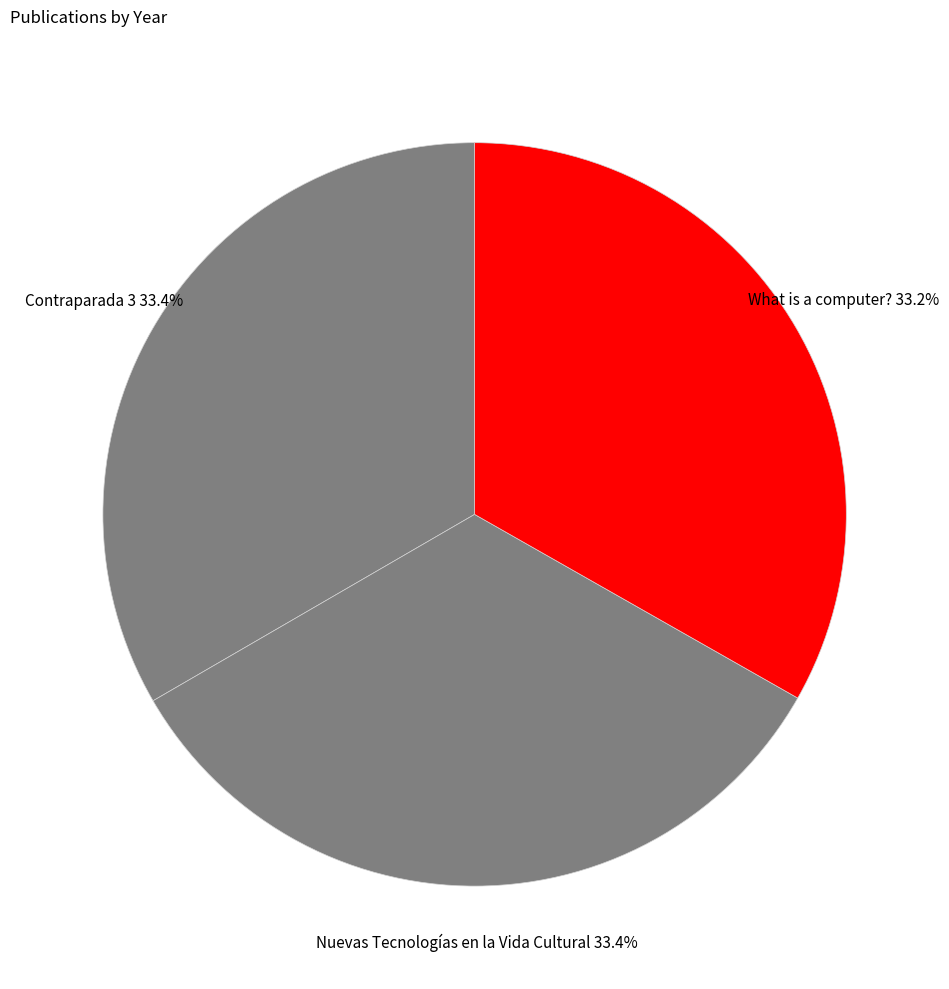

How many segments does this pie chart have?

3